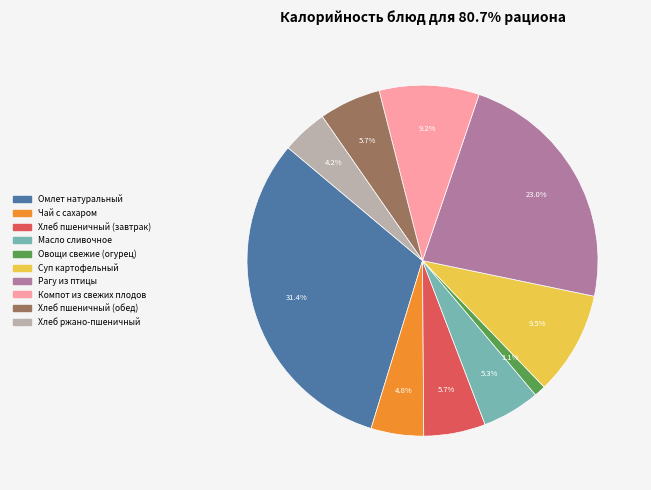

To the nearest percent, what percentage of the pie is Хлеб ржано-пшеничный?

4%